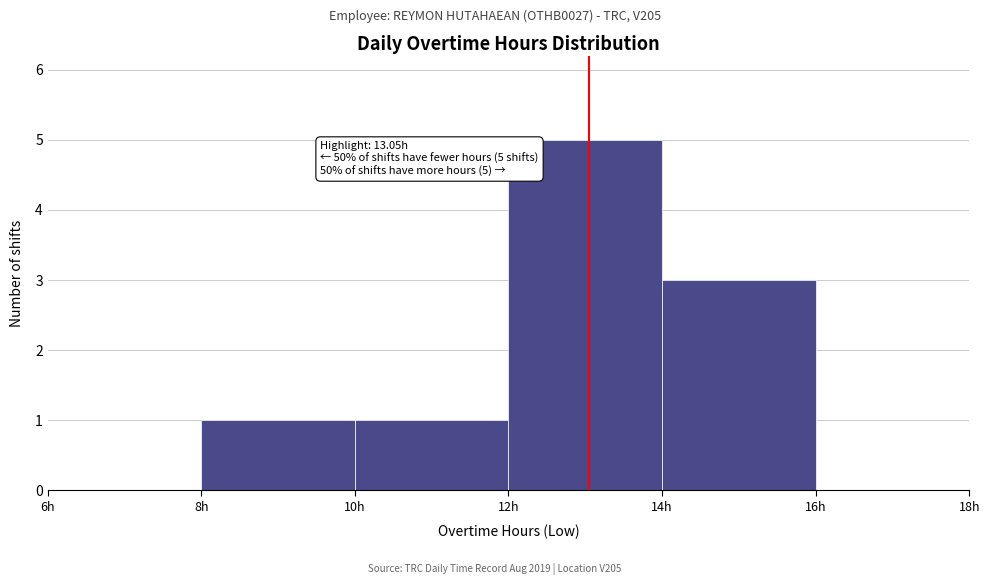

Which range on the x-axis has the tallest bar?

12 to 14